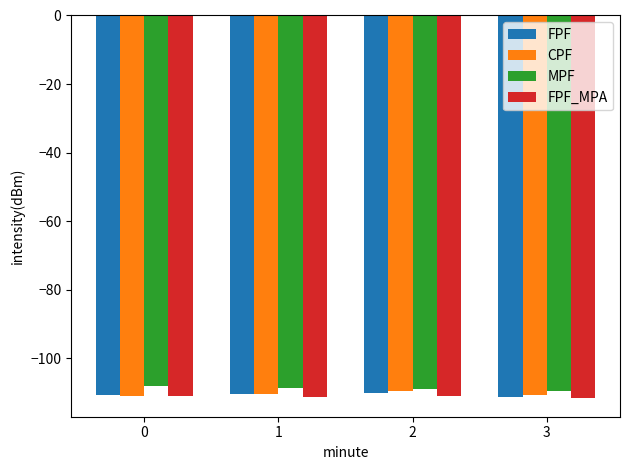

What is the maximum value for FPF?

-110.1